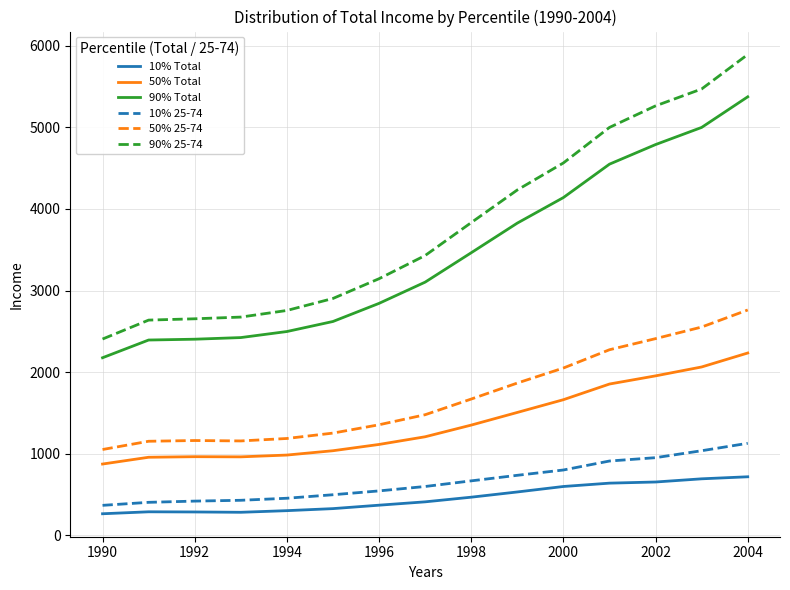

Which series has the largest total across all categories?

90% 25-74